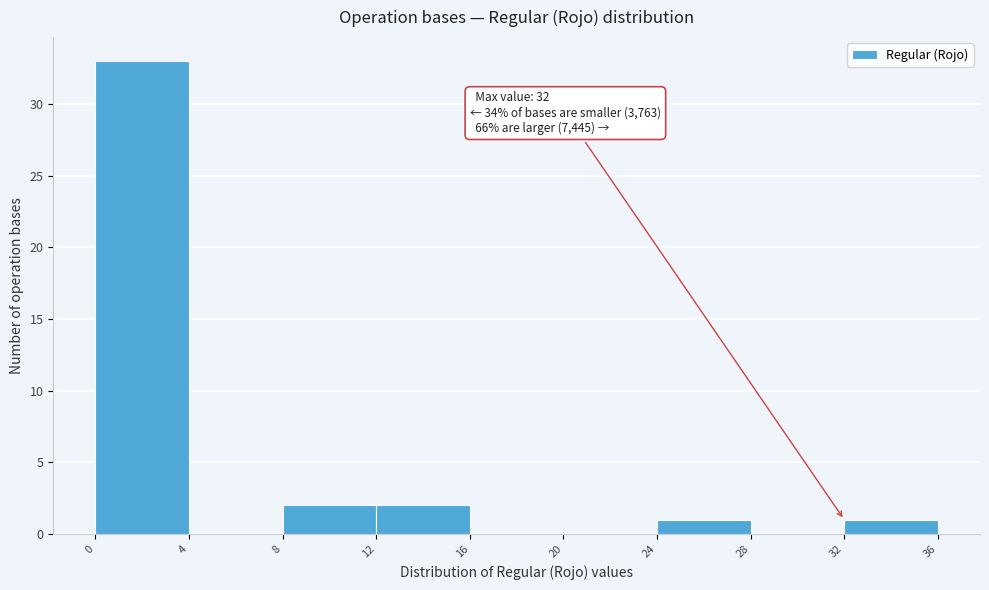

Which range on the x-axis has the tallest bar?

0 to 4